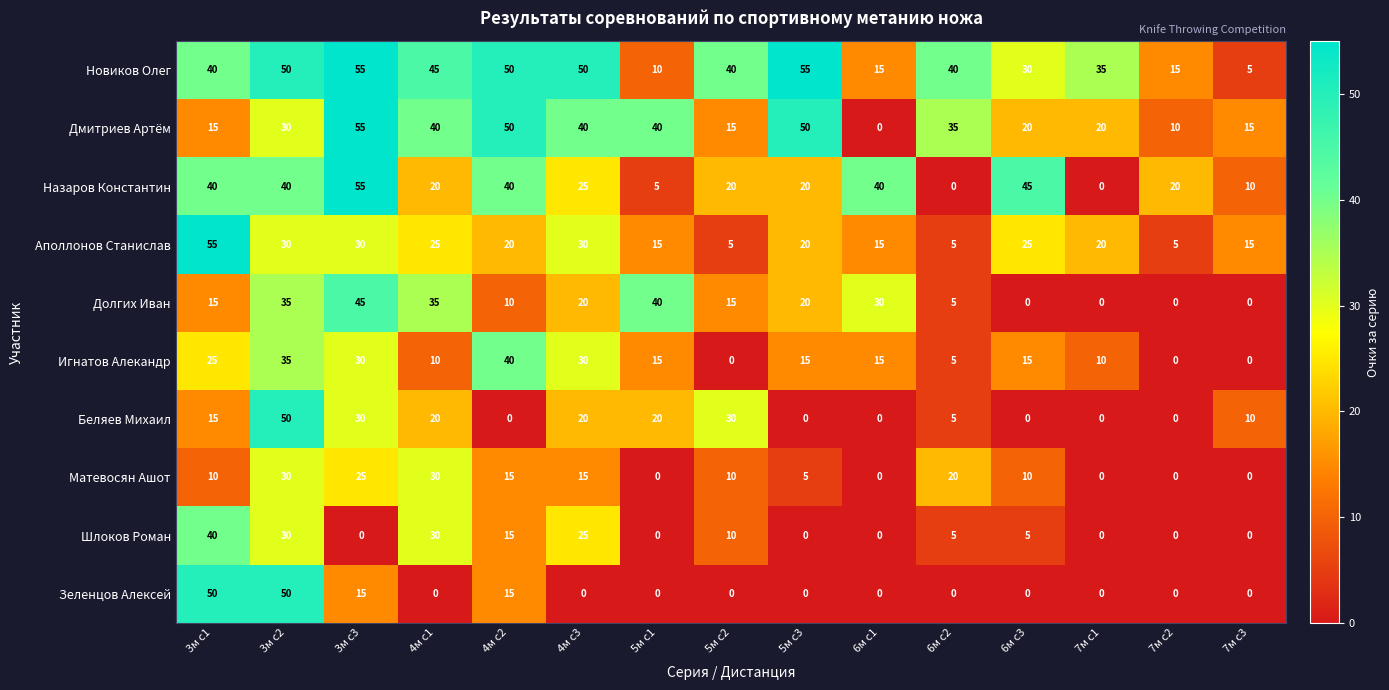

The Матевосян Ашот series shows 0 at 7м с3. True or false?

True